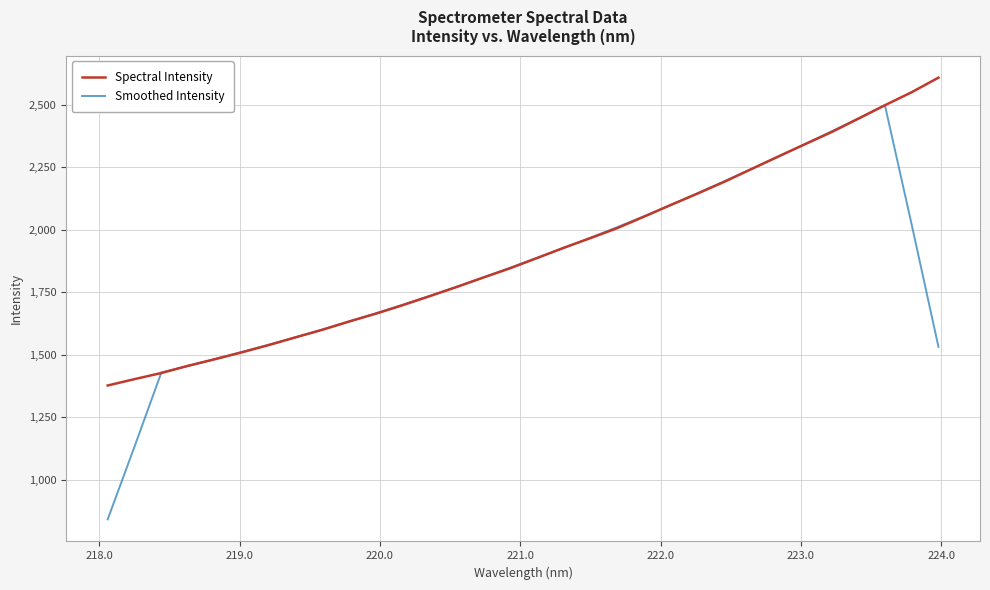

Rank the series by their maximum value, from highest to lowest.

Spectral Intensity, Smoothed Intensity